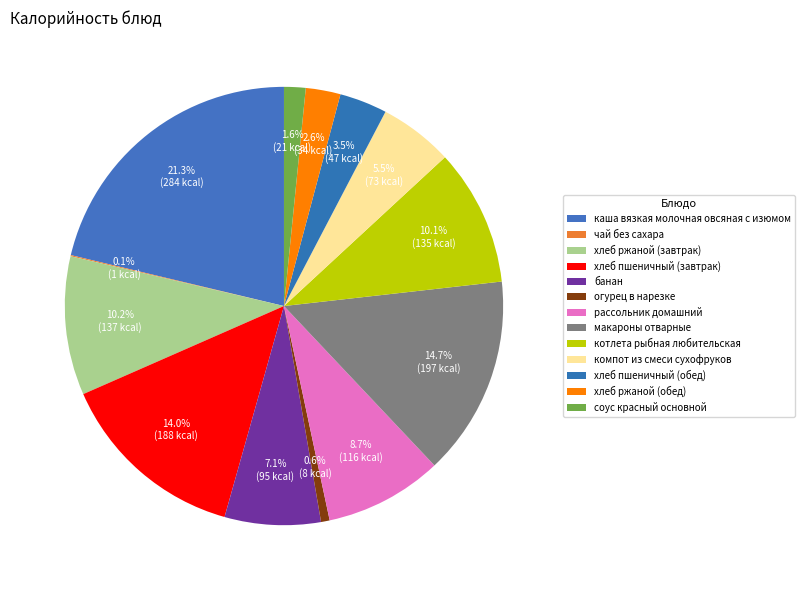

Which category has the smallest portion of the pie?

чай без сахара